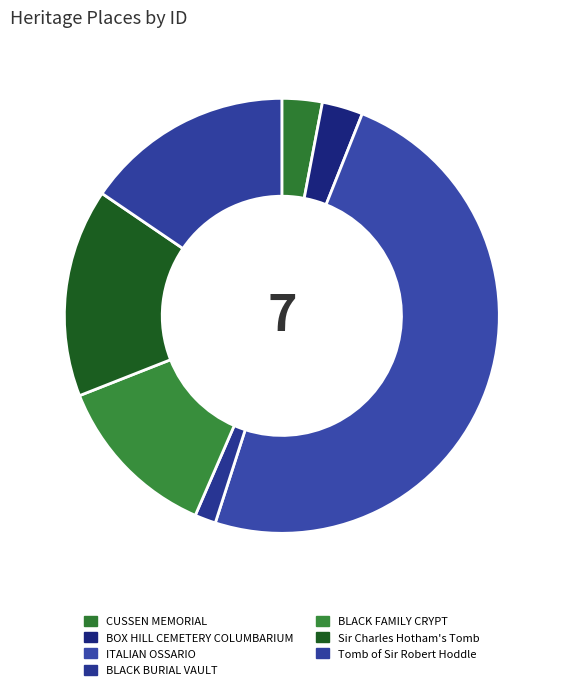

Approximately how many times larger is the value at CUSSEN MEMORIAL compared to BLACK FAMILY CRYPT?

0.2